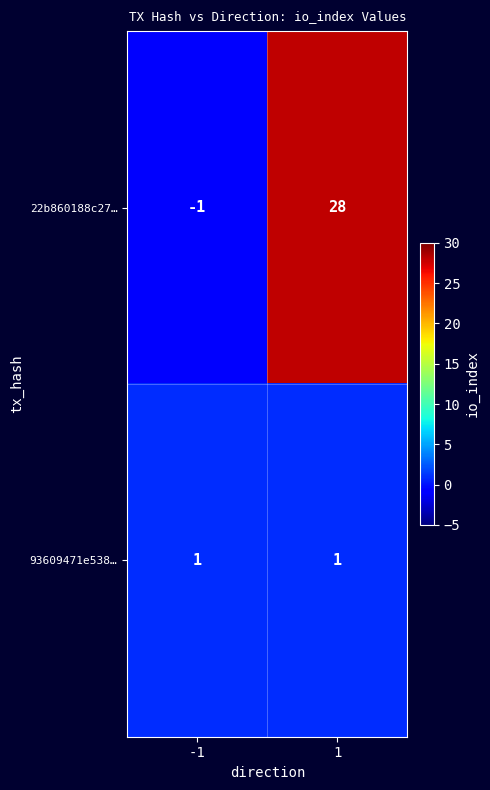

Between -1 and 1, which series saw the biggest shift?

22b860188c27…